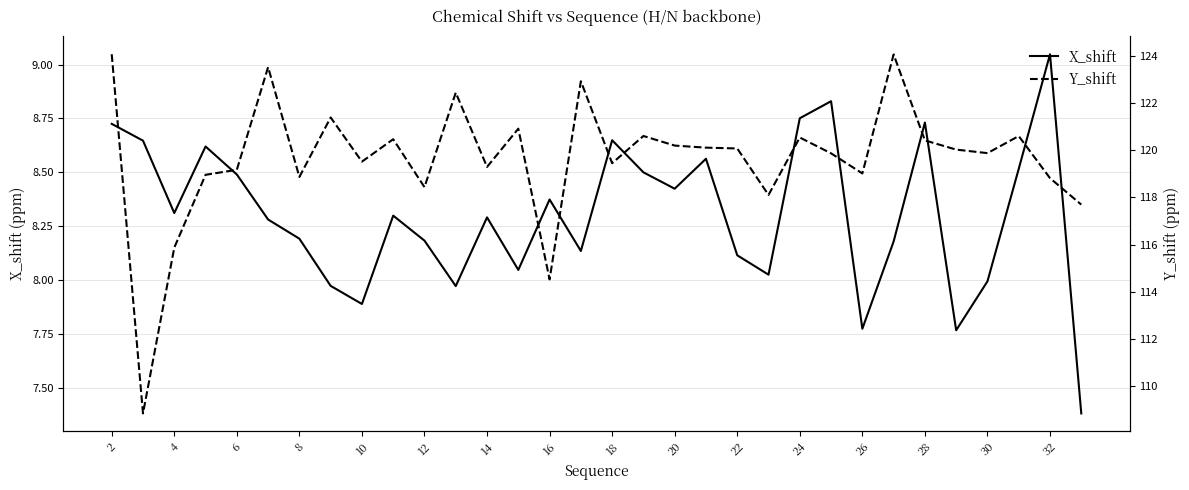

At how many categories does at least one series exceed 21?

32